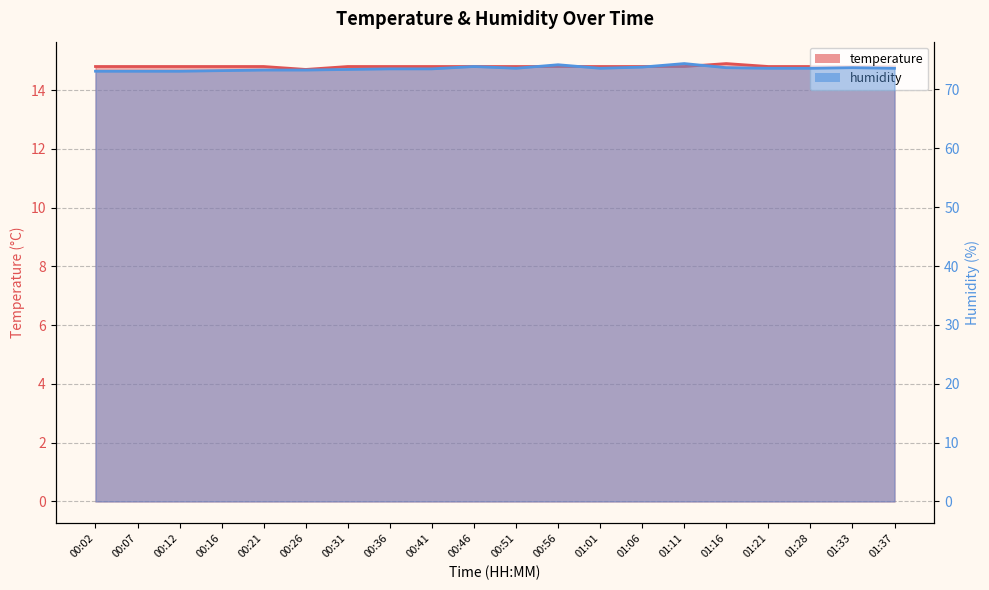

Which category has the lowest value in the temperature series?

00:26